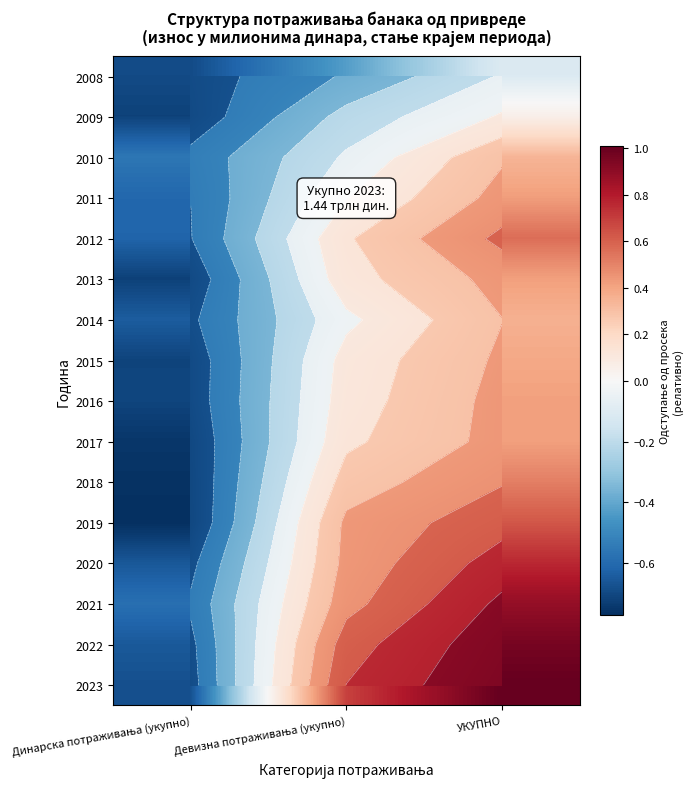

How many series are shown in this chart?

16